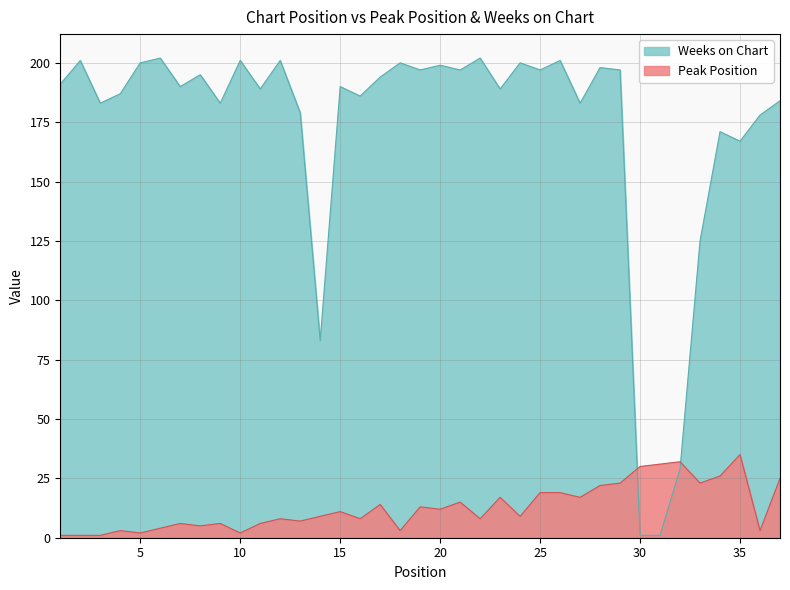

At which category does the chart reach its peak across all series?

6